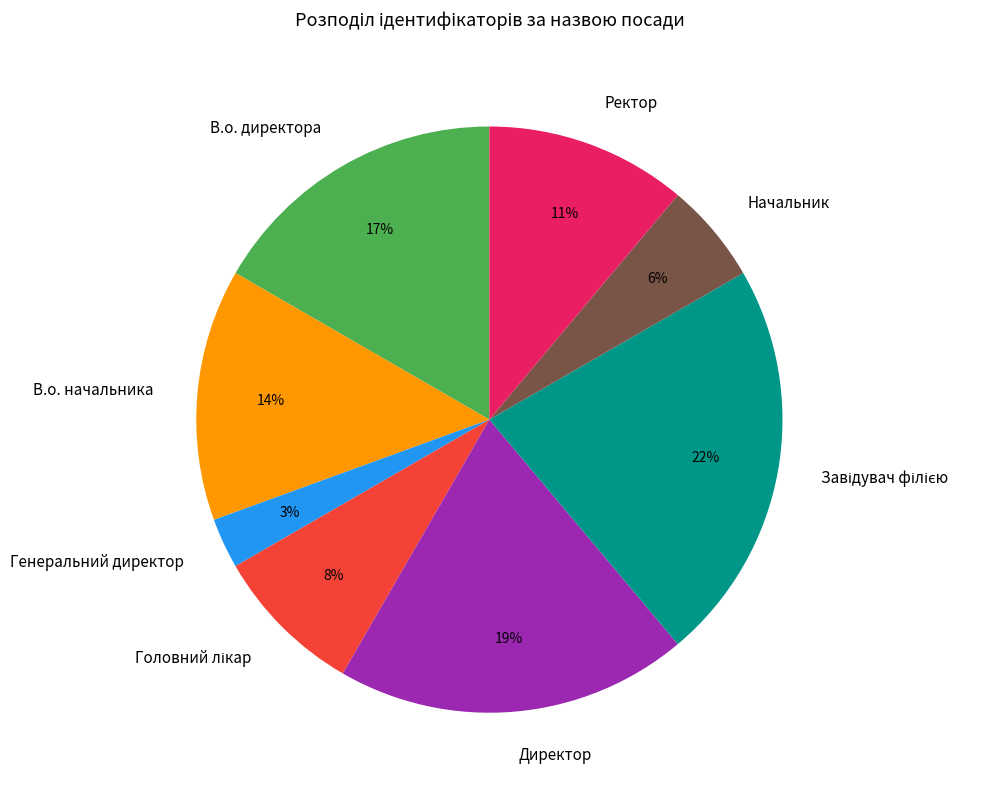

How many slices are in this pie chart?

8